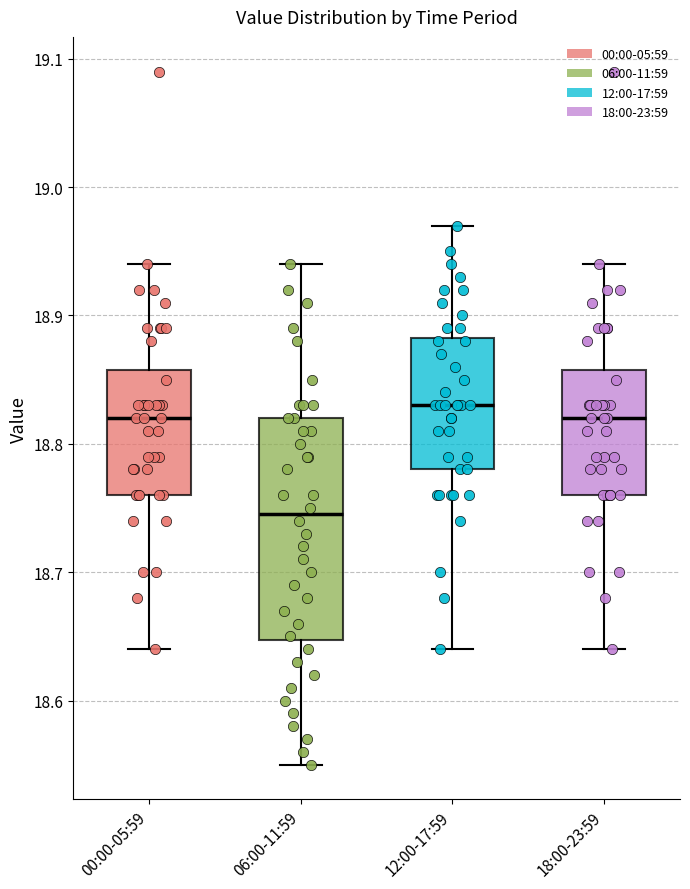

Reading left to right, transcribe this box plot: for each box, give where its median line is, the range the box spans, and where its two whiskers end, as read against the y-axis. The values are not printed on the chart, so give them approximately, as read against the axis.

00:00-05:59: median 18.82, box 18.76 to 18.86, whiskers 18.64 to 18.94
06:00-11:59: median 18.75, box 18.65 to 18.82, whiskers 18.55 to 18.94
12:00-17:59: median 18.83, box 18.78 to 18.88, whiskers 18.64 to 18.97
18:00-23:59: median 18.82, box 18.76 to 18.86, whiskers 18.64 to 18.94